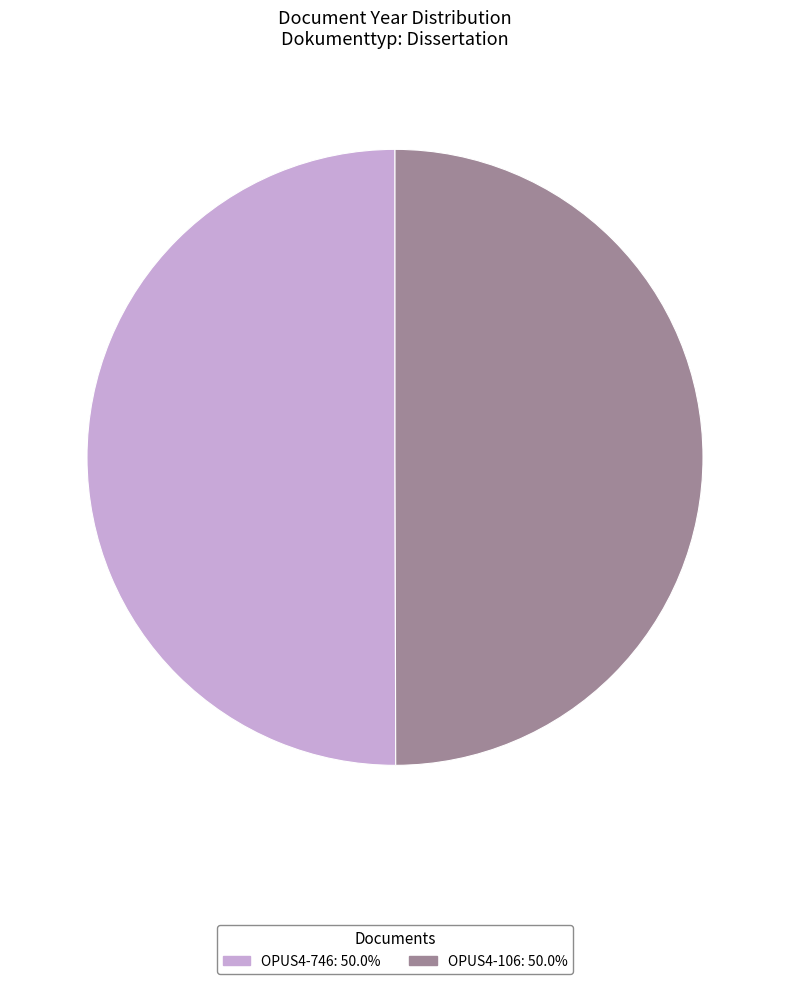

Combined, do OPUS4-746: 50.0% and OPUS4-106: 50.0% account for over 50%?

Yes